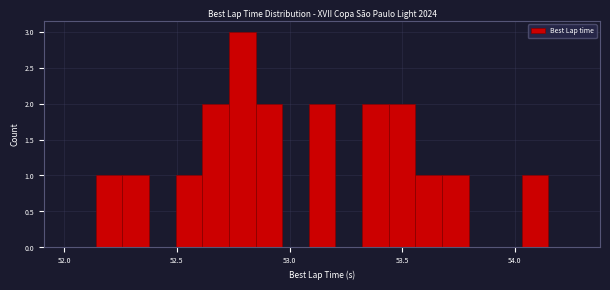

Read against the x-axis, roughly where is the centre of the tallest bar?

52.80